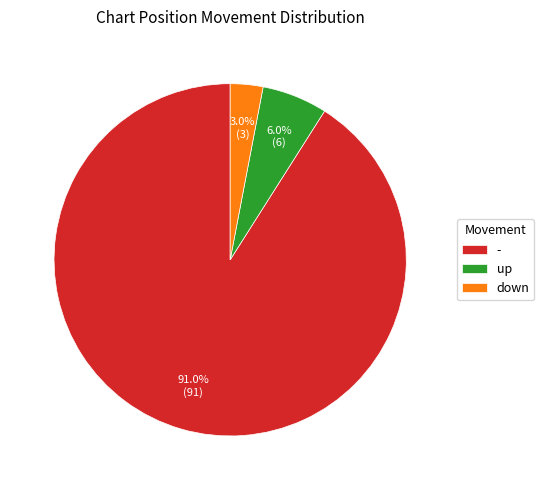

True or false: - accounts for 97% of the total.

False